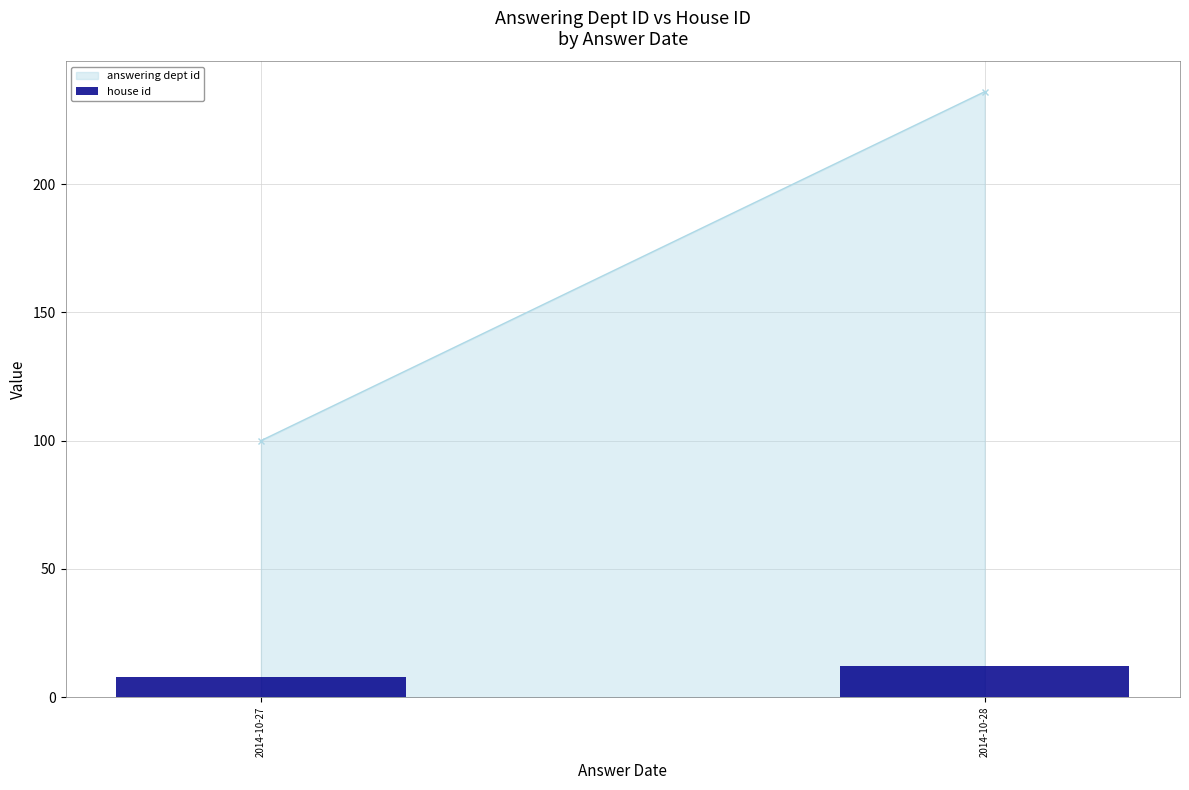

What is the value of the 1st bar from the left?

8